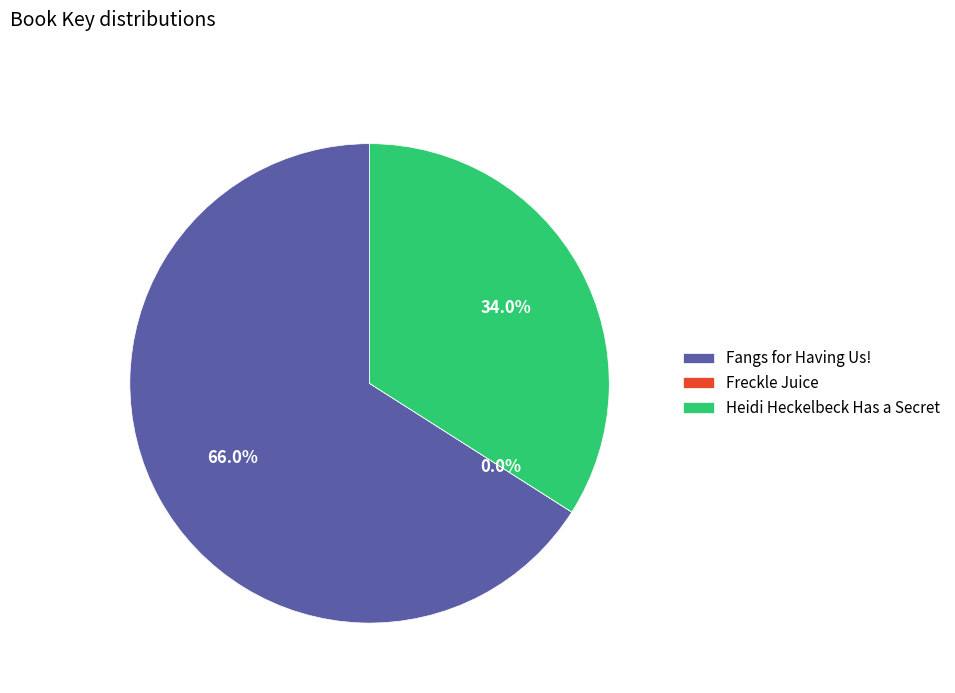

Which category accounts for the majority?

Fangs for Having Us!